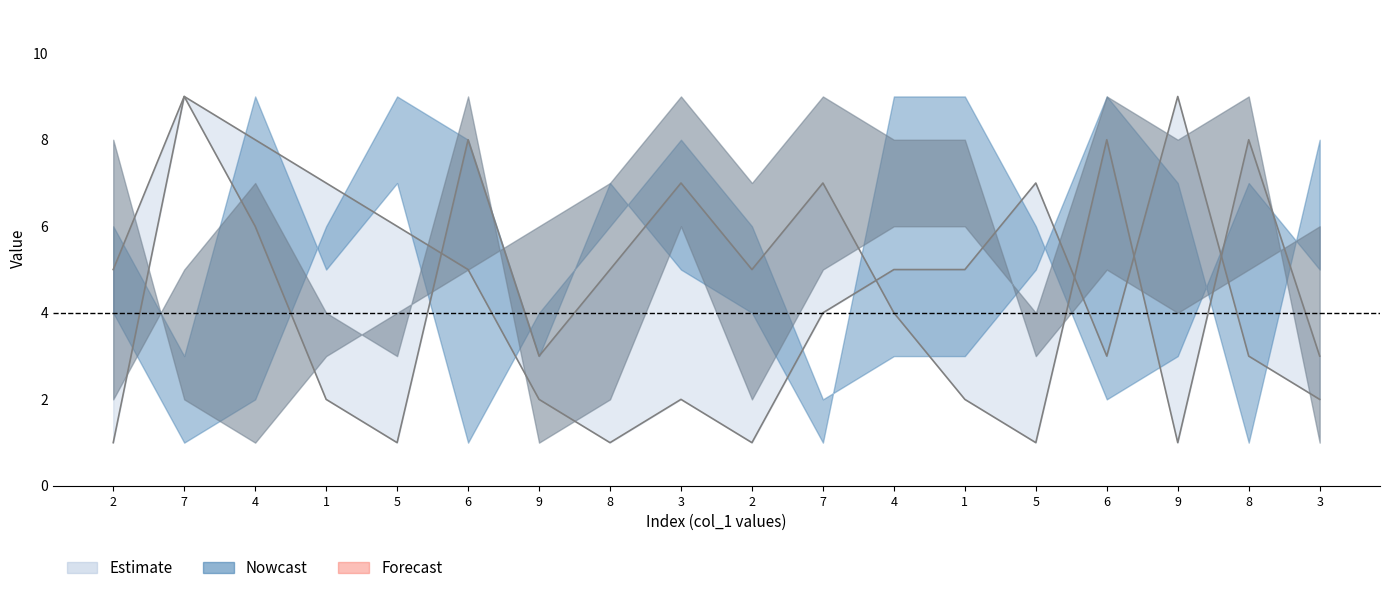

Reading left to right, extract all data points from this chart.

col_2 upper: 5	9	6	2	1	8	3	5	7	5	7	4	2	1	8	1	8	3
col_5 lower: 1	9	8	7	6	5	2	1	2	1	4	5	5	7	3	9	3	2